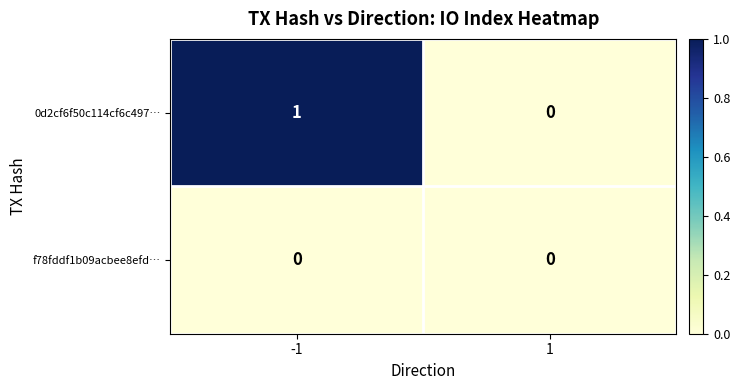

List the labels in order of 0d2cf6f50c114cf6c497… value, largest first.

-1, 1